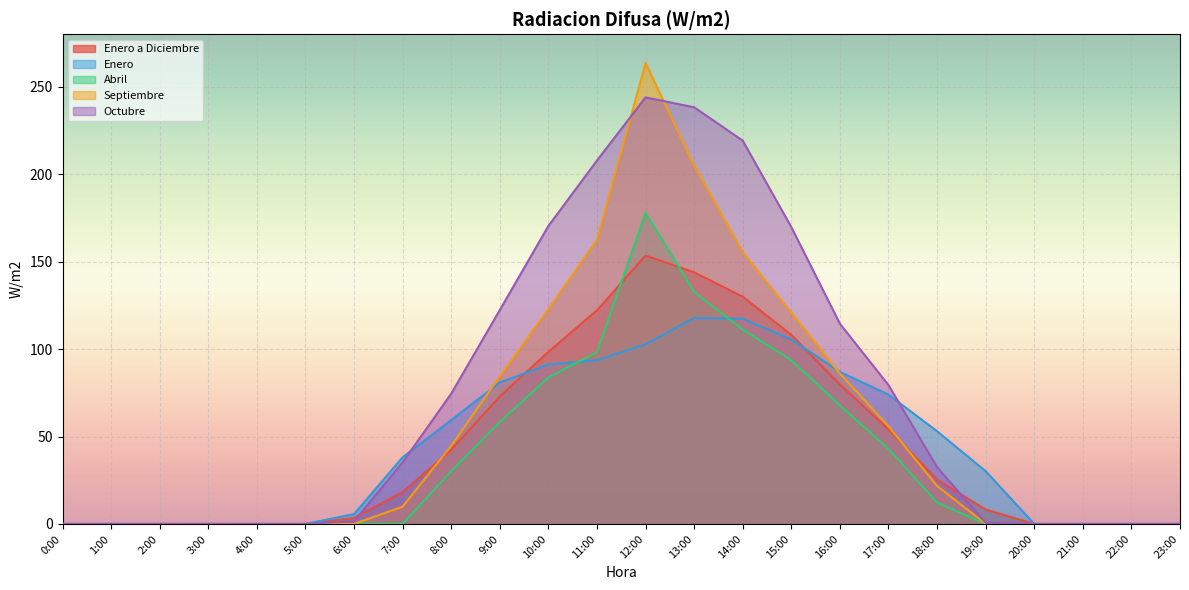

True or false: Enero has more than 0 interior local peaks.

True